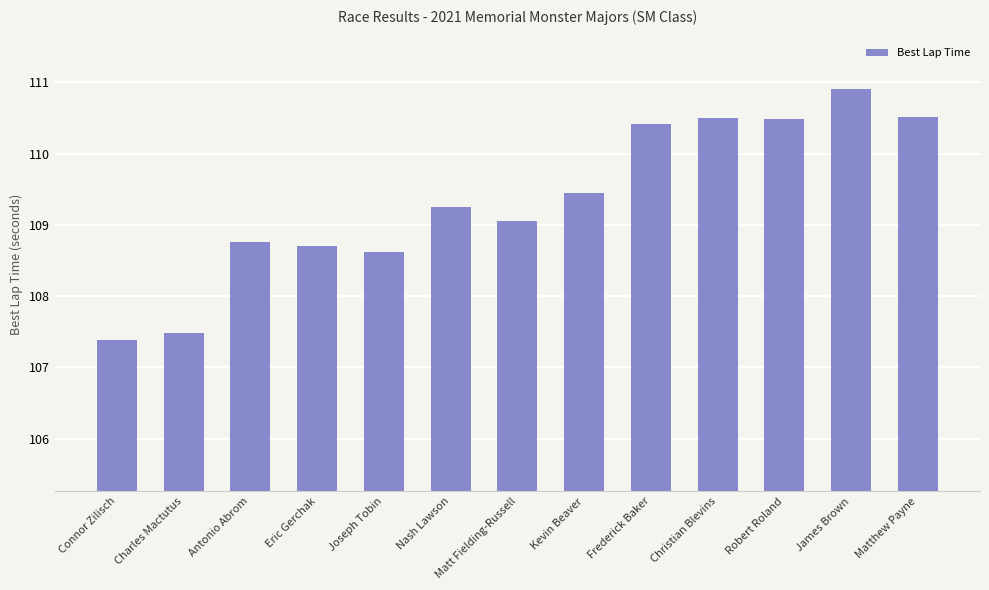

Approximately how many times larger is the value at Joseph Tobin compared to Robert Roland?

1.0